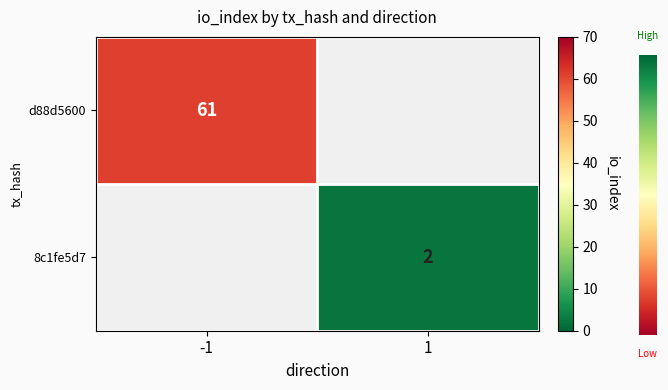

Is the value of d88d5600 at -1 greater than the value of 8c1fe5d7 at 1?

Yes